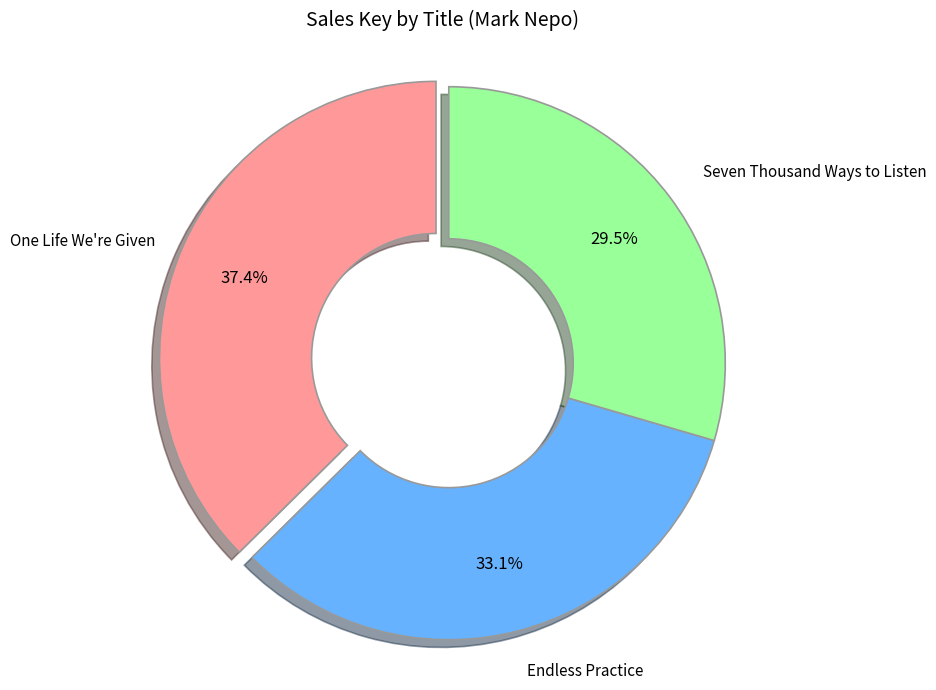

Which category has the smallest portion of the pie?

Seven Thousand Ways to Listen